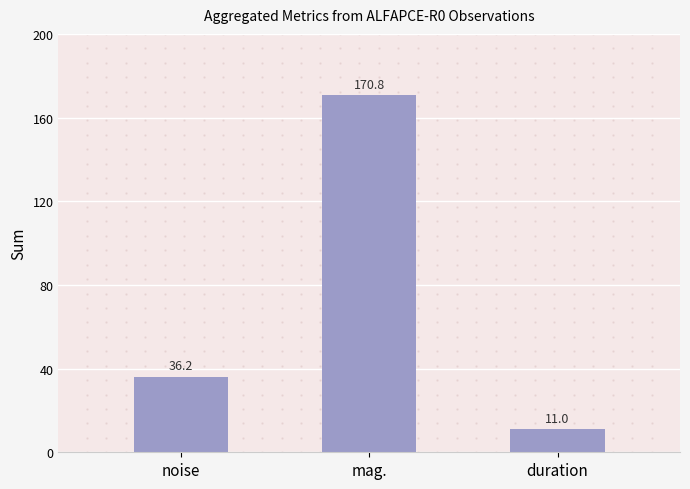

True or false: the data shows 170.8 at mag..

True